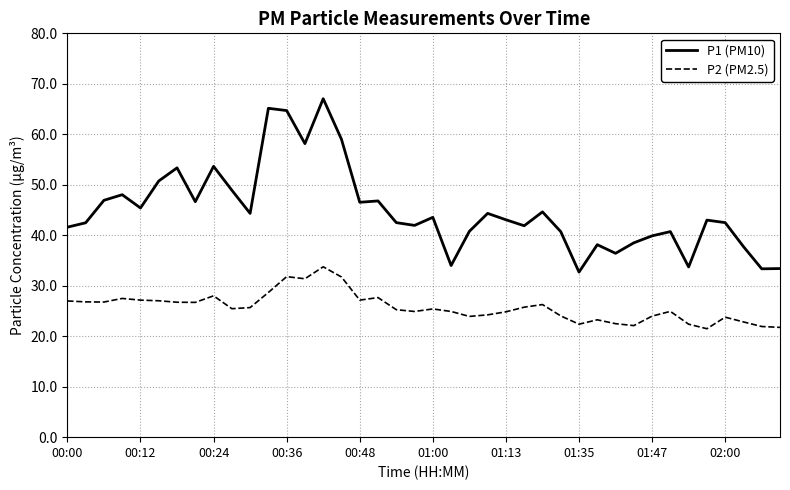

What is the minimum value for P1 (PM10)?

32.7